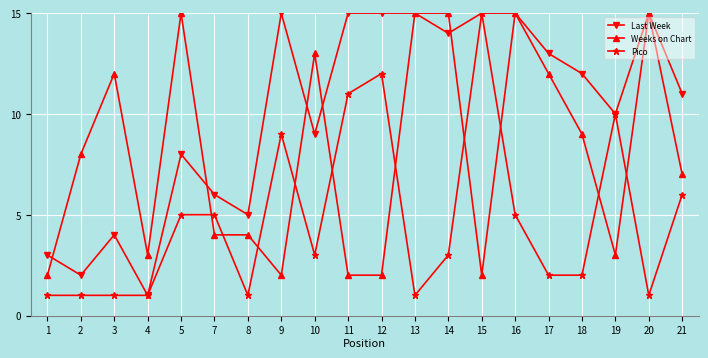

At which category does Last Week reach its first local valley?

2